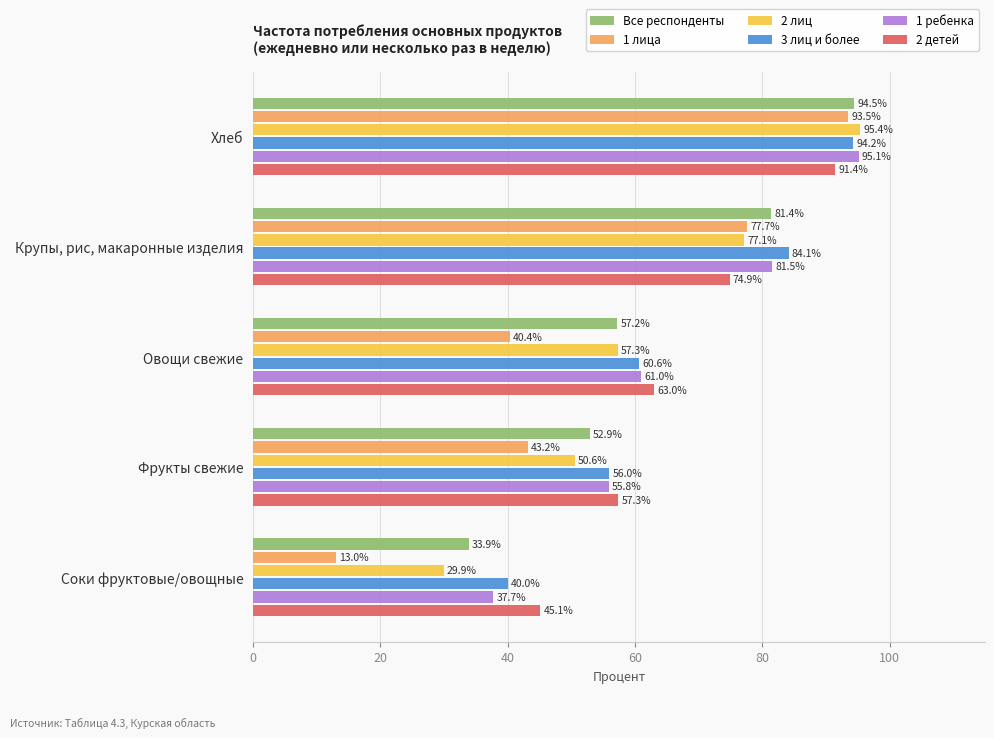

At which label does Все респонденты reach its minimum?

Соки фруктовые/овощные